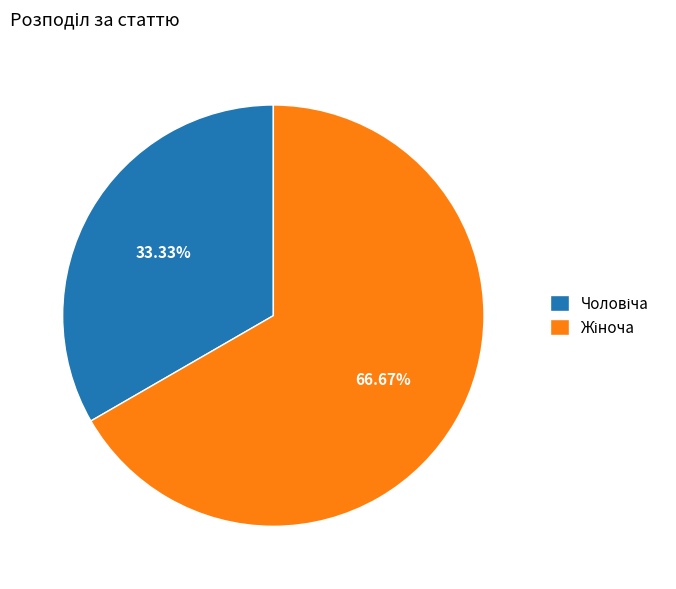

Does any single category account for the majority?

Yes